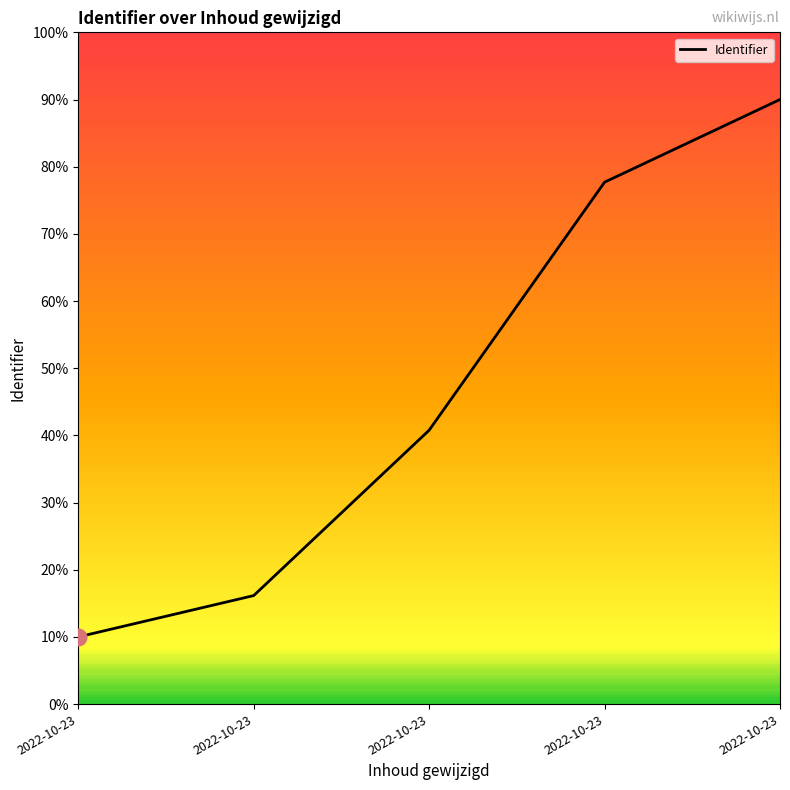

Does the chart display data point markers on the line(s)?

No